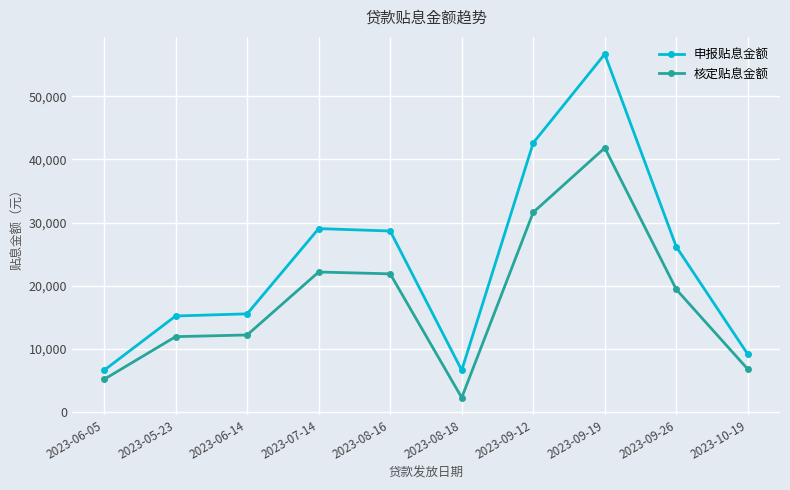

The 申报贴息金额 series shows 6618.0 at 2023-06-05. True or false?

True